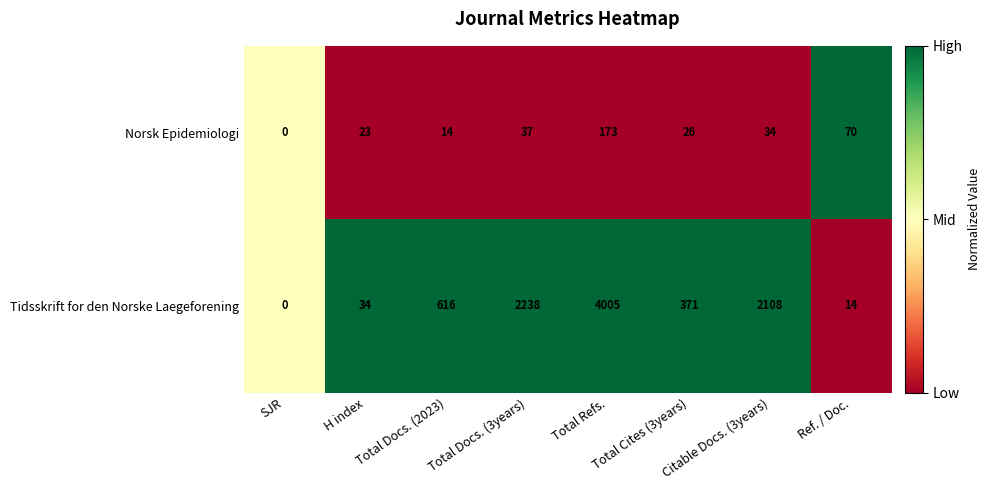

How many distinct data groups are displayed?

2